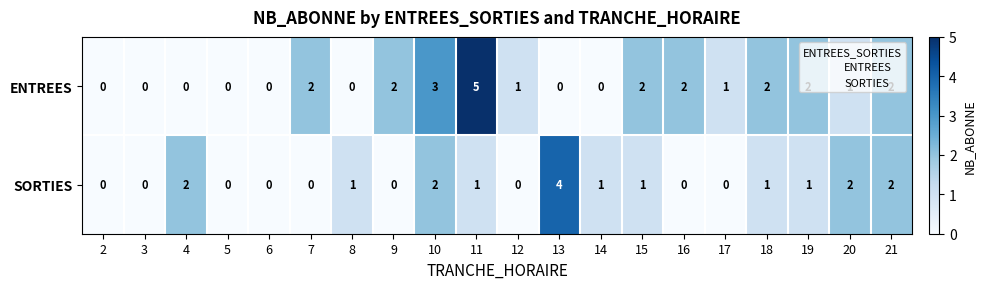

Is it true that SORTIES equals -2 at 3?

False